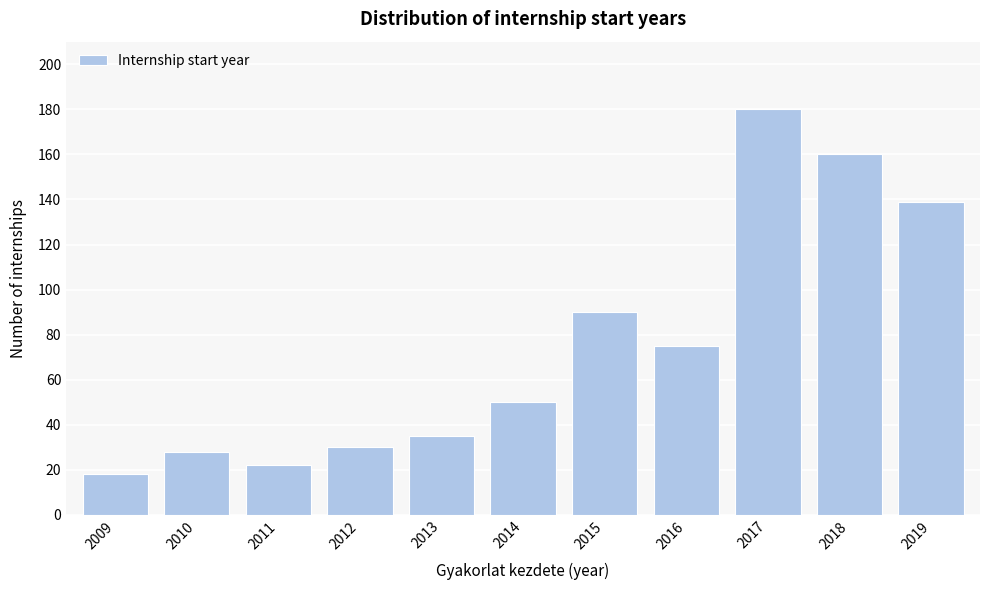

Reading left to right, what are all the values shown in this chart?

2009=18	2010=28	2011=22	2012=30	2013=35	2014=50	2015=90	2016=75	2017=180	2018=160	2019=139